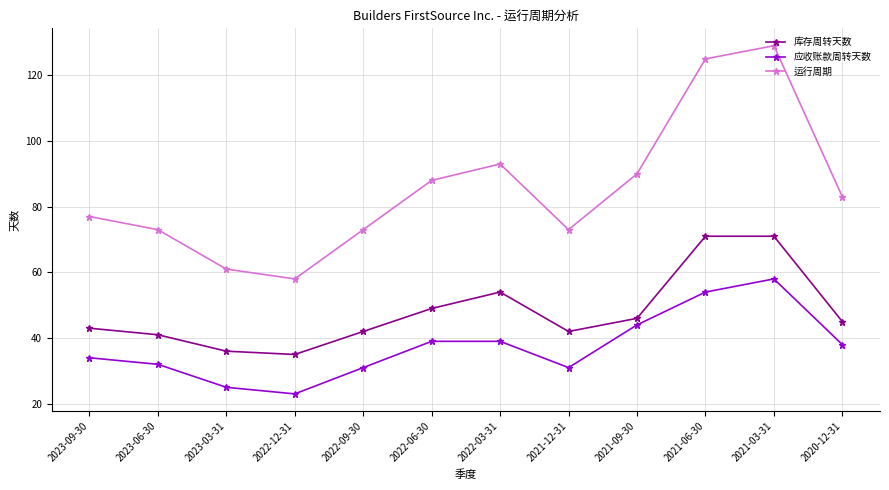

What is the smallest value displayed?

23